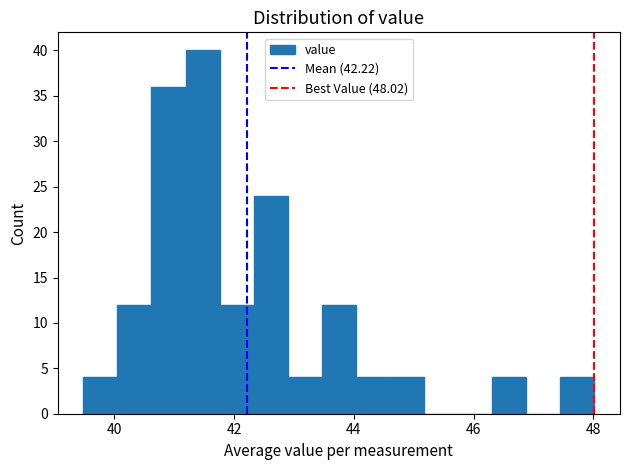

Around what value on the x-axis is the tallest bar? Give the approximate position of its centre, as read against the axis.

41.4